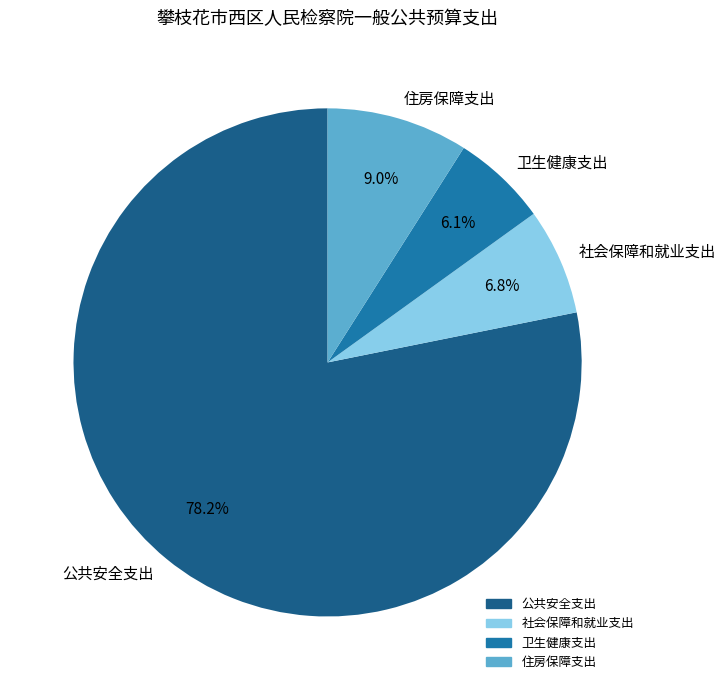

Which slice represents more than half of the pie?

公共安全支出